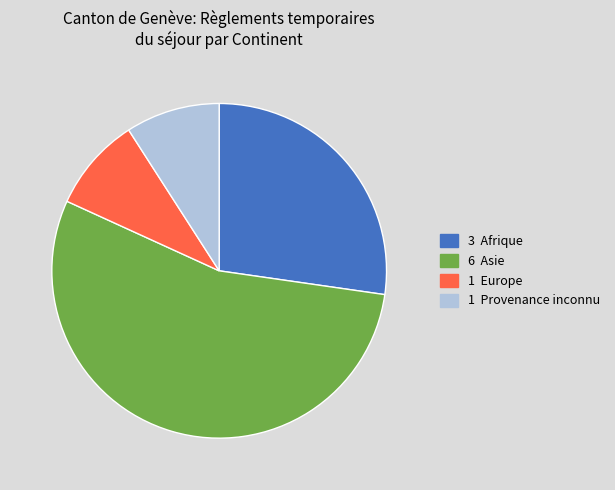

Is there any slice that represents more than half of the pie?

Yes